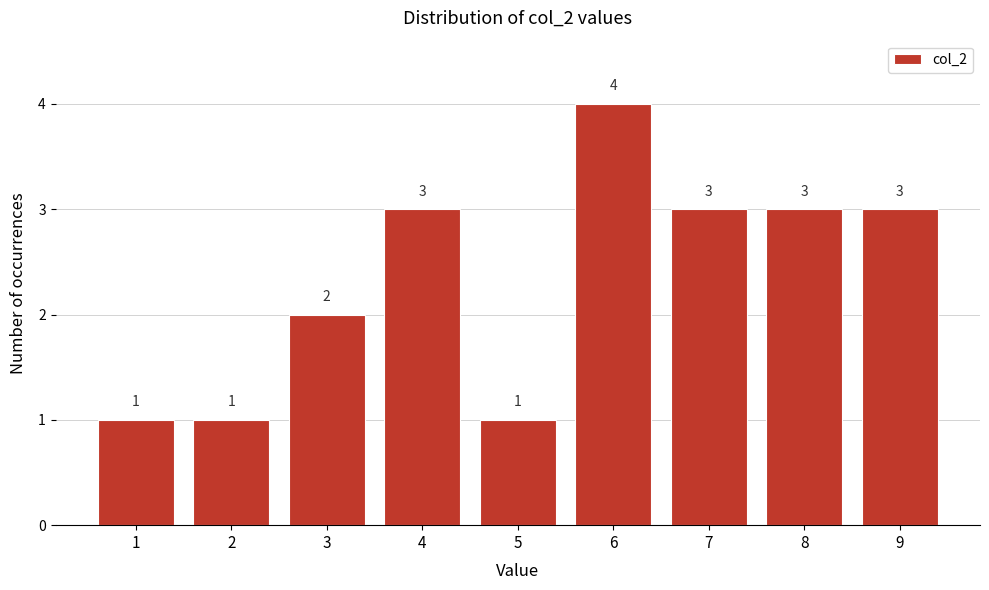

Reading left to right, transcribe all the data shown in this chart.

1	1	2	3	1	4	3	3	3